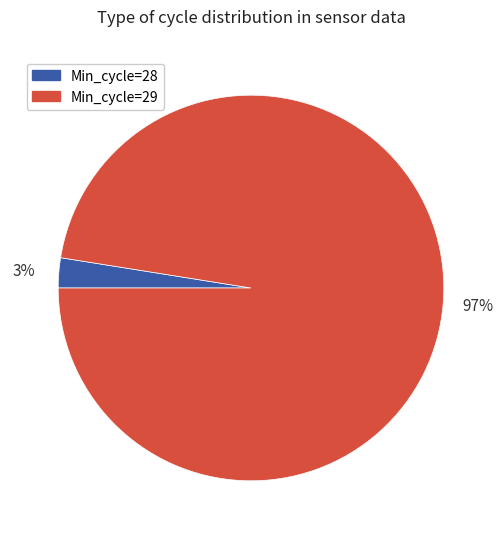

To the nearest percent, what is the combined percentage of Min_cycle=28 and Min_cycle=29?

100%